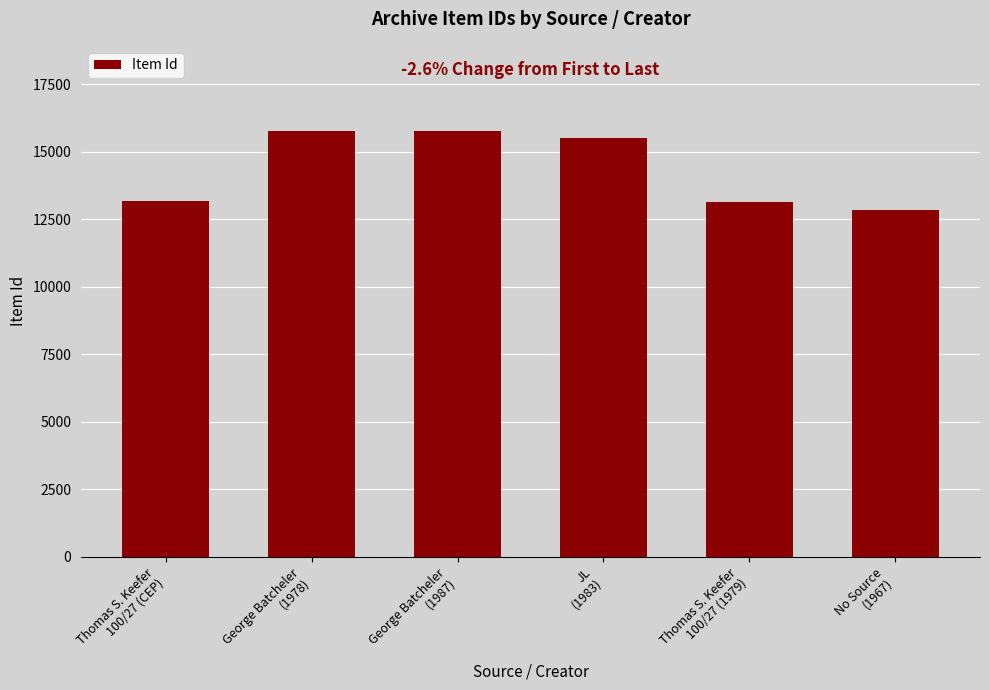

What is the difference between the maximum and minimum values?

2913